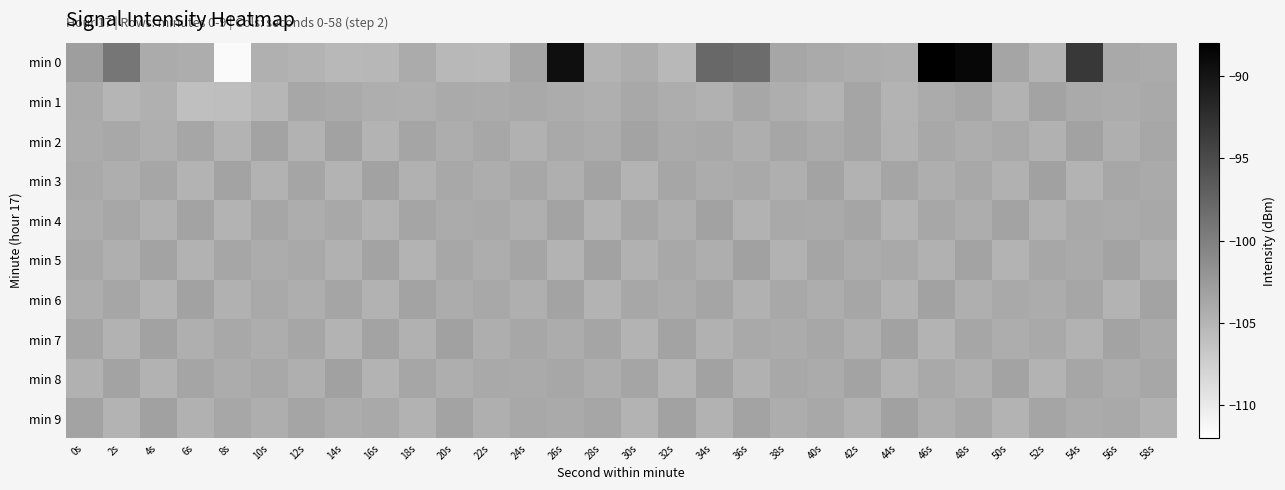

Rank the series at 46s from lowest to highest value.

min 7, min 5, min 3, min 9, min 1, min 8, min 2, min 4, min 6, min 0